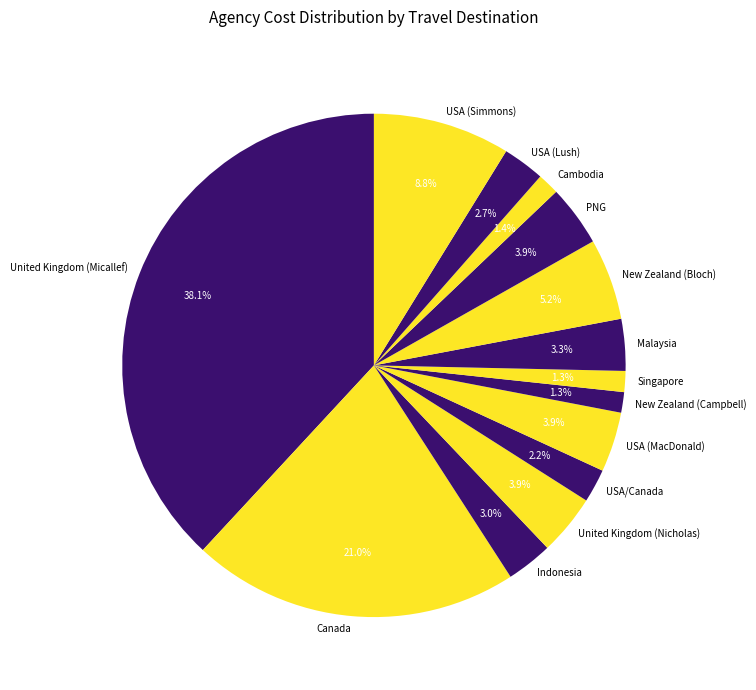

To the nearest percent, what is the combined percentage of Cambodia and New Zealand (Campbell)?

3%